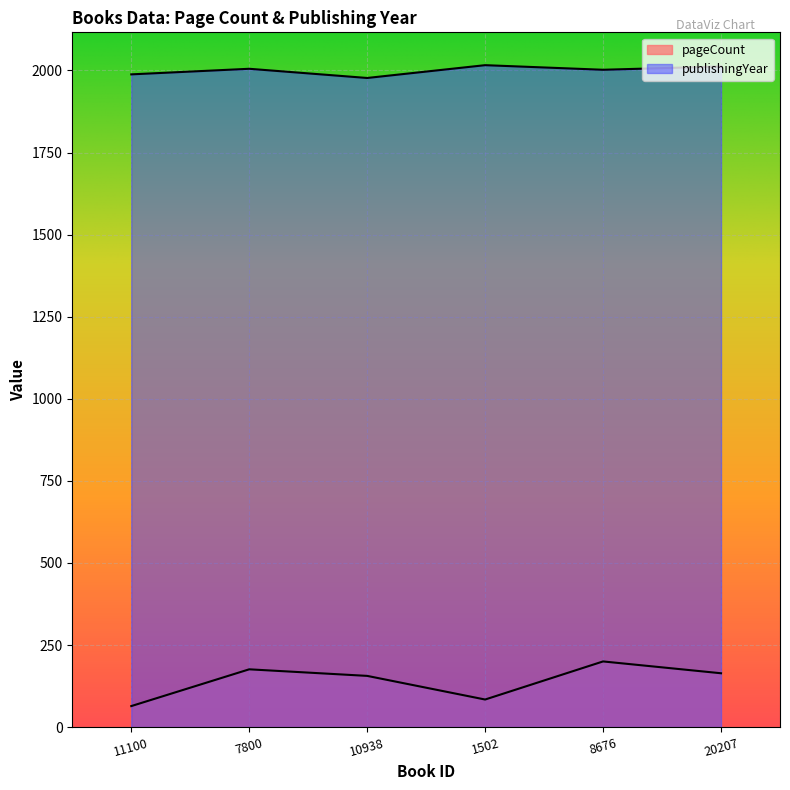

True or false: pageCount and publishingYear intersect in this chart.

False